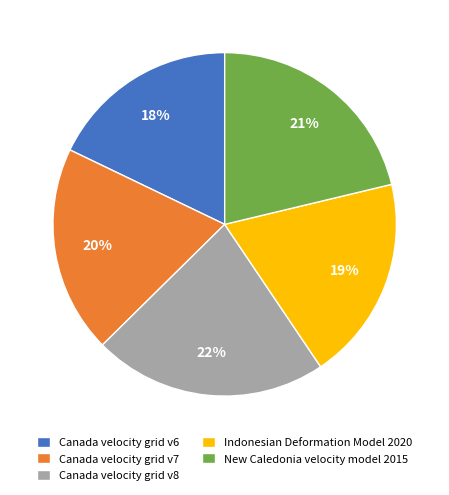

What is the smallest slice in the pie chart?

Canada velocity grid v6